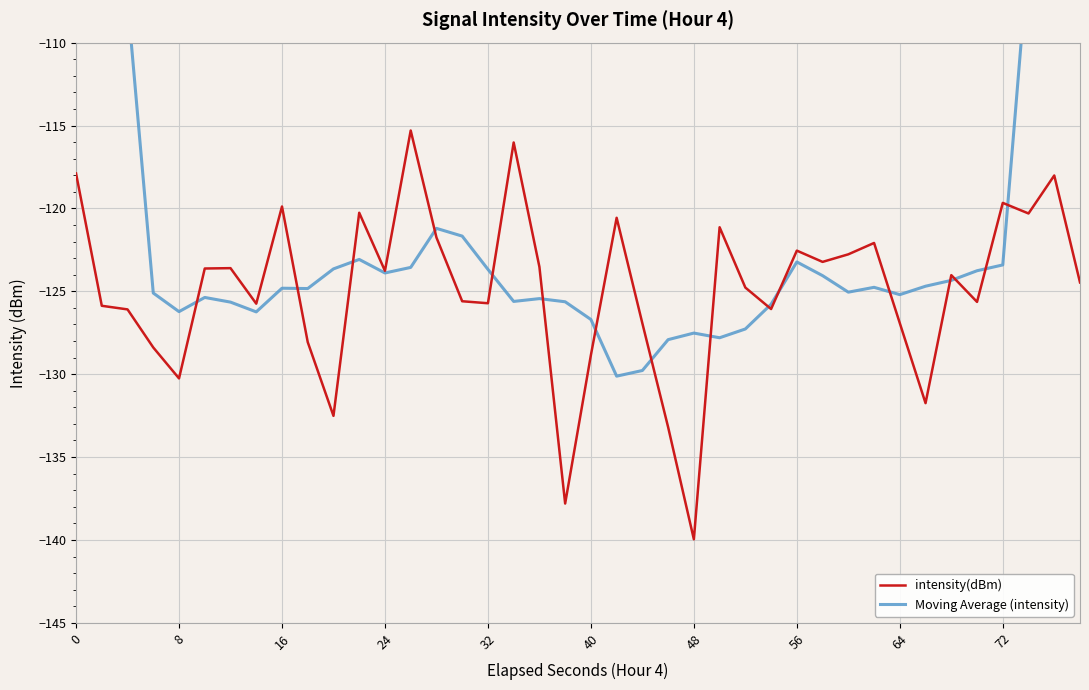

What is the average value of the intensity(dBm) series?

-124.9